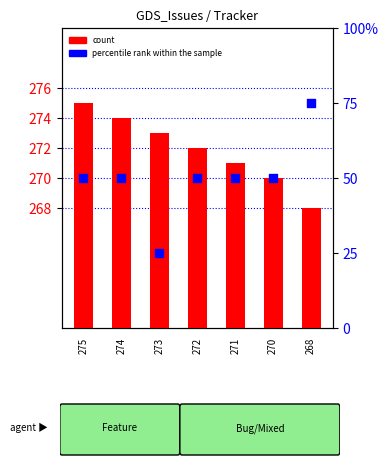

What is the total value across all series at 268?

343